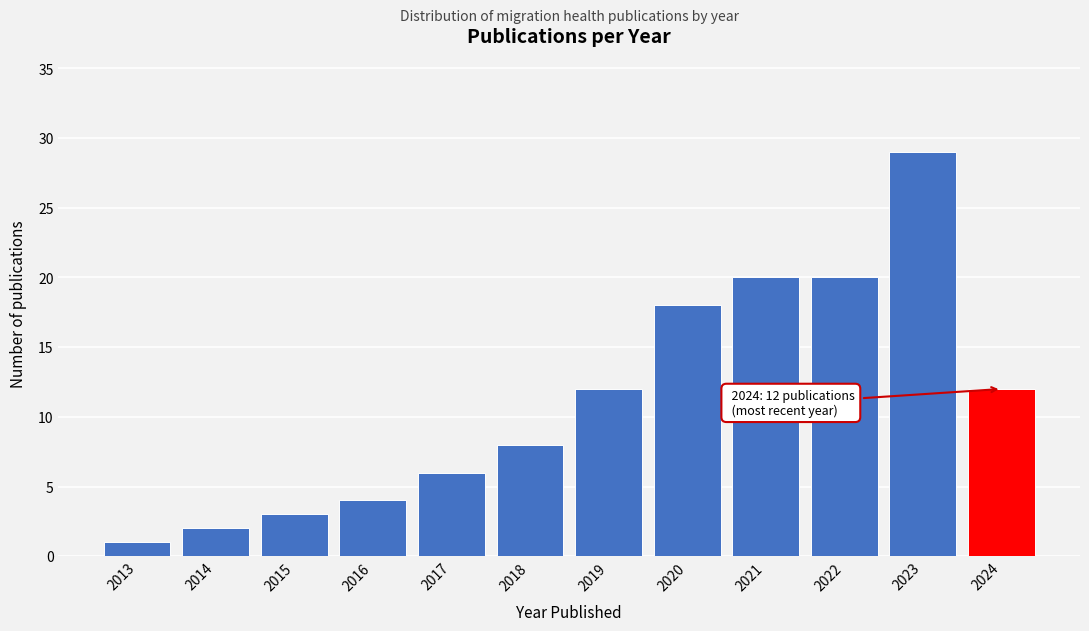

Reading right to left, list all the values displayed in this chart.

12	29	20	20	18	12	8	6	4	3	2	1